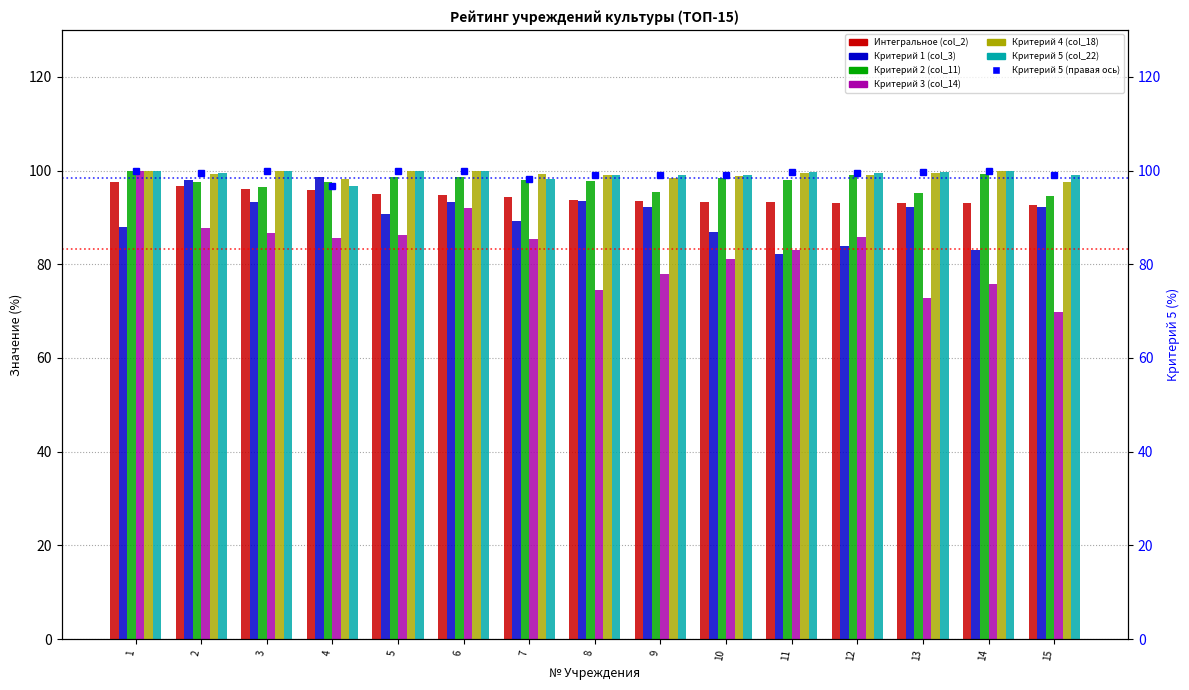

Reading left to right, transcribe all the data shown in this chart.

Интегральное (col_2): 1=97.6	2=96.8	3=96.1	4=95.8	5=95.0	6=94.8	7=94.3	8=93.7	9=93.5	10=93.3	11=93.2	12=93.2	13=93.0	14=93.0	15=92.7
Критерий 1 (col_3): 1=88.0	2=98.0	3=93.4	4=98.7	5=90.6	6=93.3	7=89.2	8=93.5	9=92.2	10=87.0	11=82.2	12=84.0	13=92.3	14=83.1	15=92.2
Критерий 2 (col_11): 1=100.0	2=97.6	3=96.5	4=97.5	5=98.7	6=98.7	7=98.0	8=97.8	9=95.4	10=98.3	11=98.0	12=99.1	13=95.2	14=99.2	15=94.5
Критерий 3 (col_14): 1=99.9	2=87.7	3=86.7	4=85.6	5=86.3	6=92.0	7=85.3	8=74.5	9=77.9	10=81.1	11=83.0	12=85.7	13=72.8	14=75.9	15=69.8
Критерий 4 (col_18): 1=100.0	2=99.2	3=100.0	4=98.2	5=99.9	6=99.9	7=99.3	8=99.2	9=98.5	10=98.9	11=99.5	12=99.1	13=99.5	14=100.0	15=97.5
Критерий 5 (col_22): 1=100.0	2=99.4	3=100.0	4=96.7	5=100.0	6=100.0	7=98.2	8=99.1	9=99.0	10=99.1	11=99.6	12=99.4	13=99.6	14=100.0	15=99.0